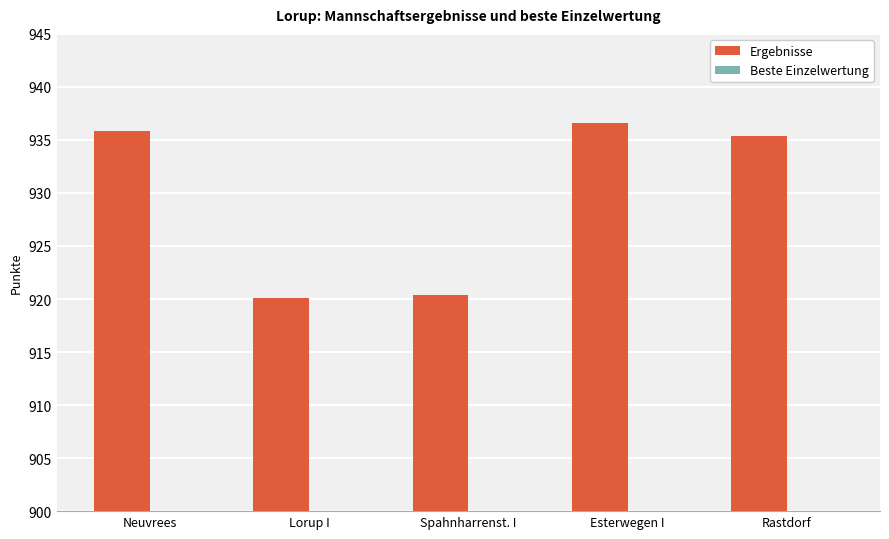

What is the sum of all Beste Einzelwertung values?

1558.6